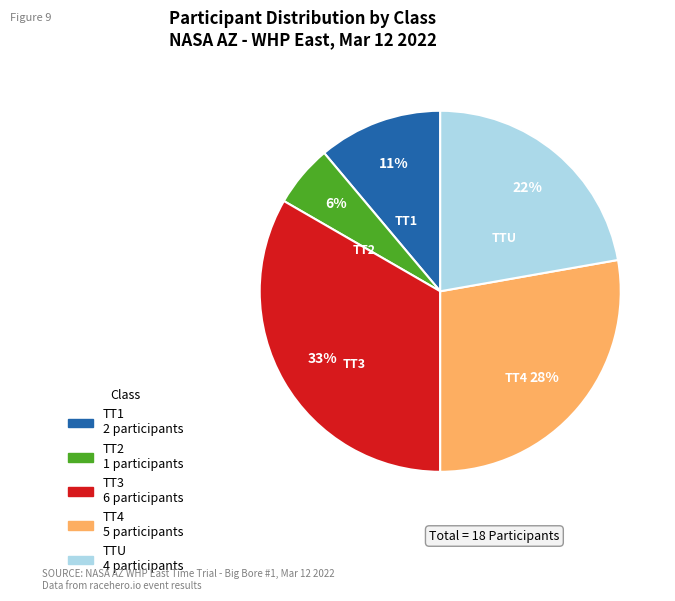

What is the largest slice in the pie chart?

TT3